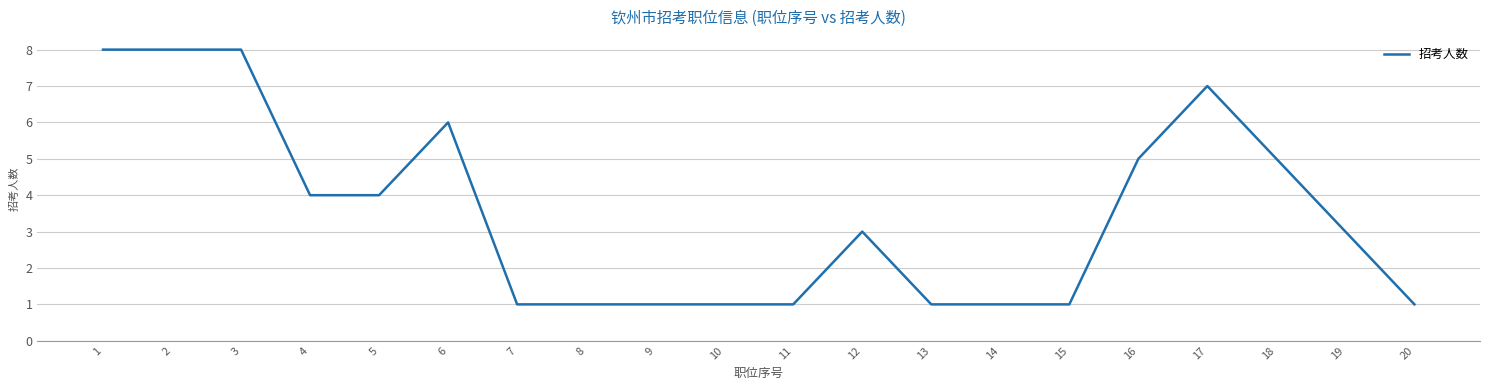

Between 19 and 17, which is larger?

17